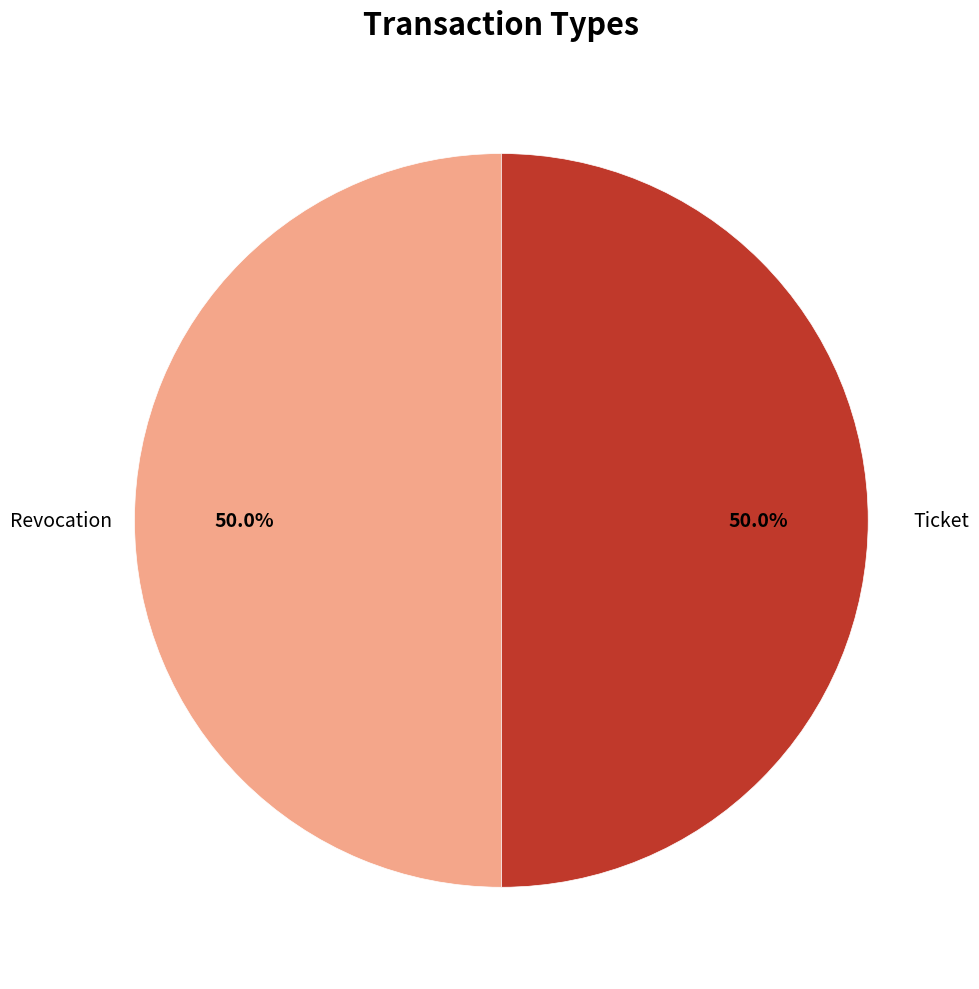

What percentage is NOT represented by Revocation?

50.0%